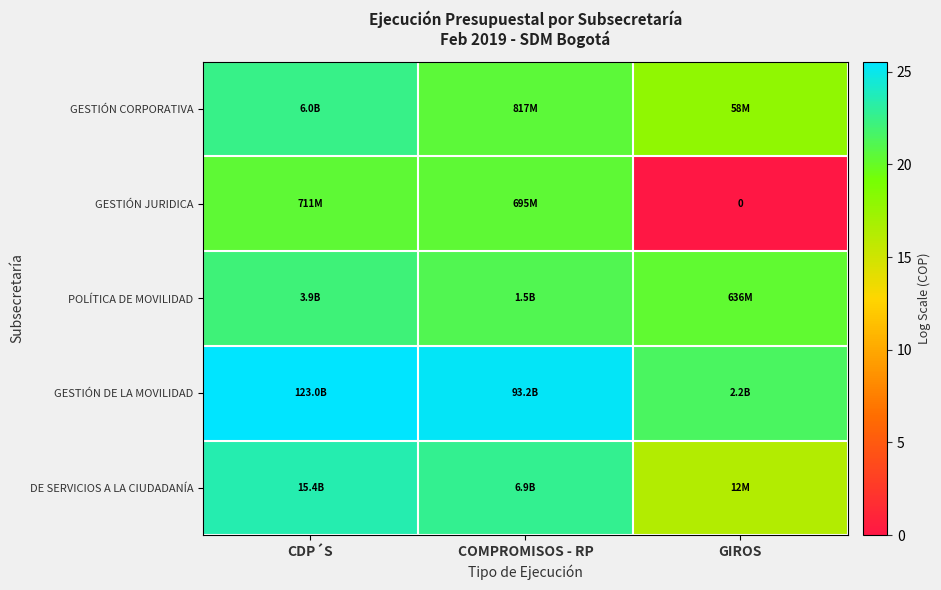

Which series has the largest total across all categories?

GESTIÓN DE LA MOVILIDAD